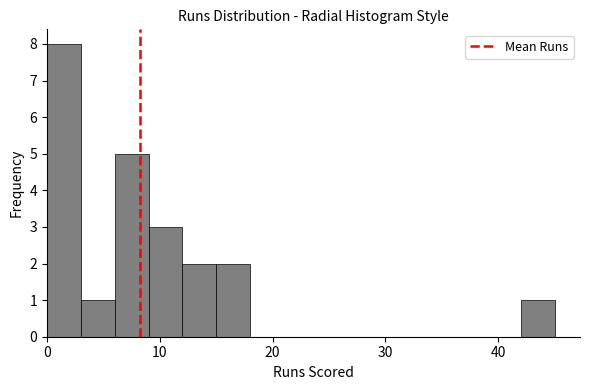

Read against the x-axis, roughly where is the centre of the tallest bar?

2